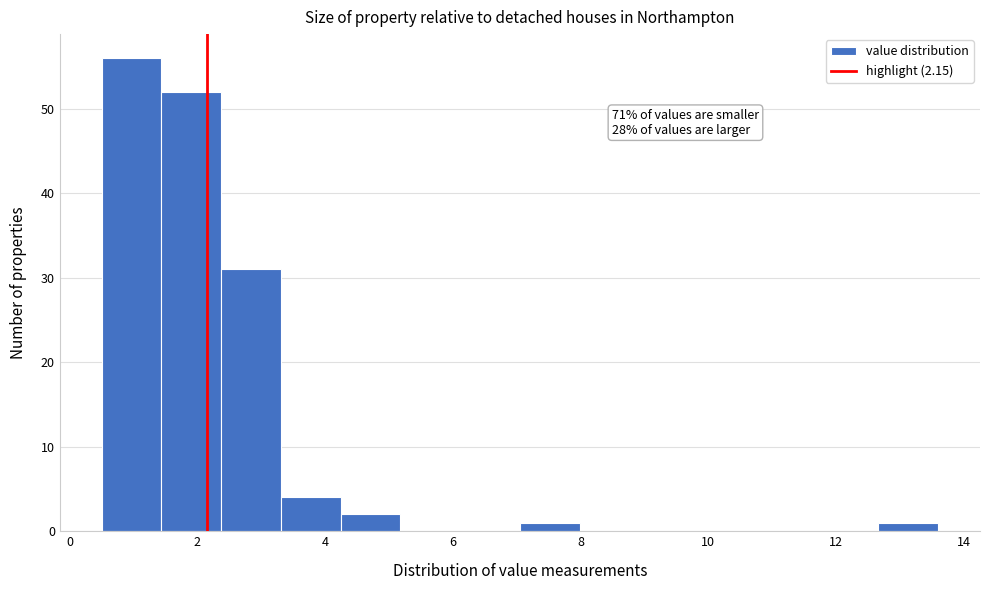

Which range on the x-axis has the tallest bar?

0.6 to 1.4